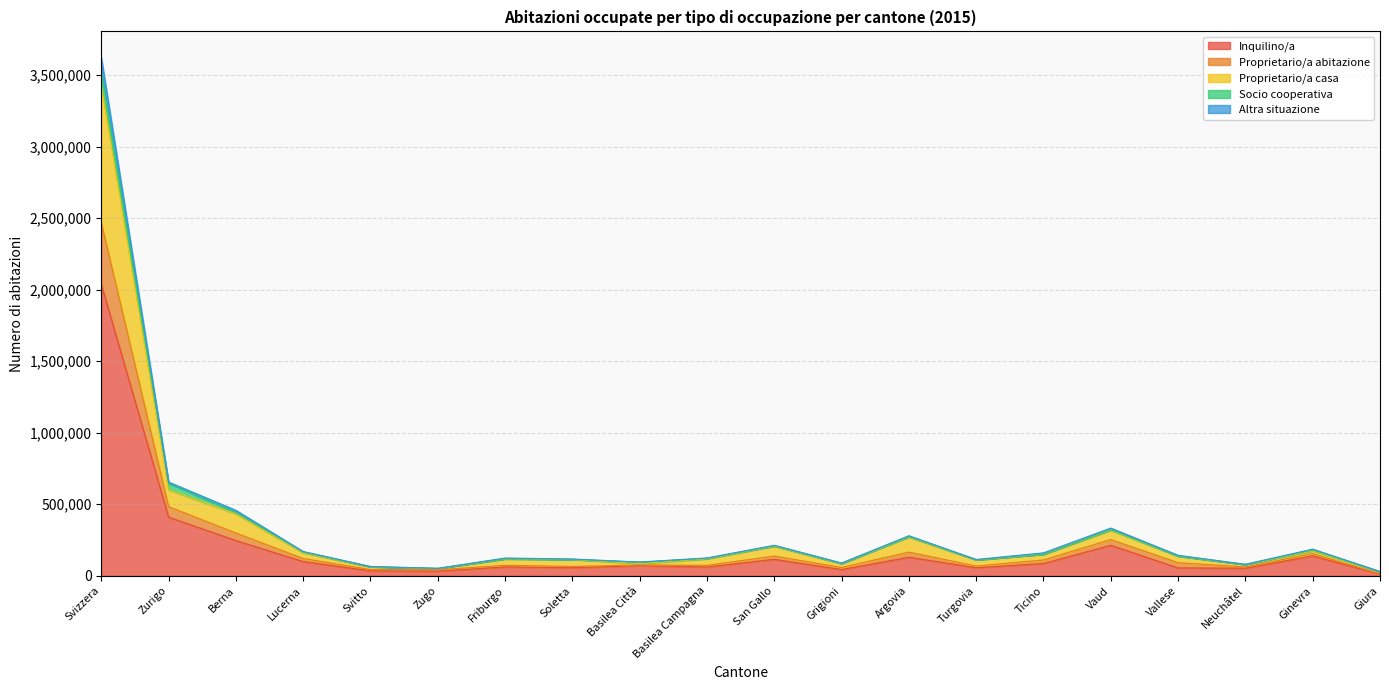

True or false: Inquilino/a has a value of 138989 at Ginevra.

True